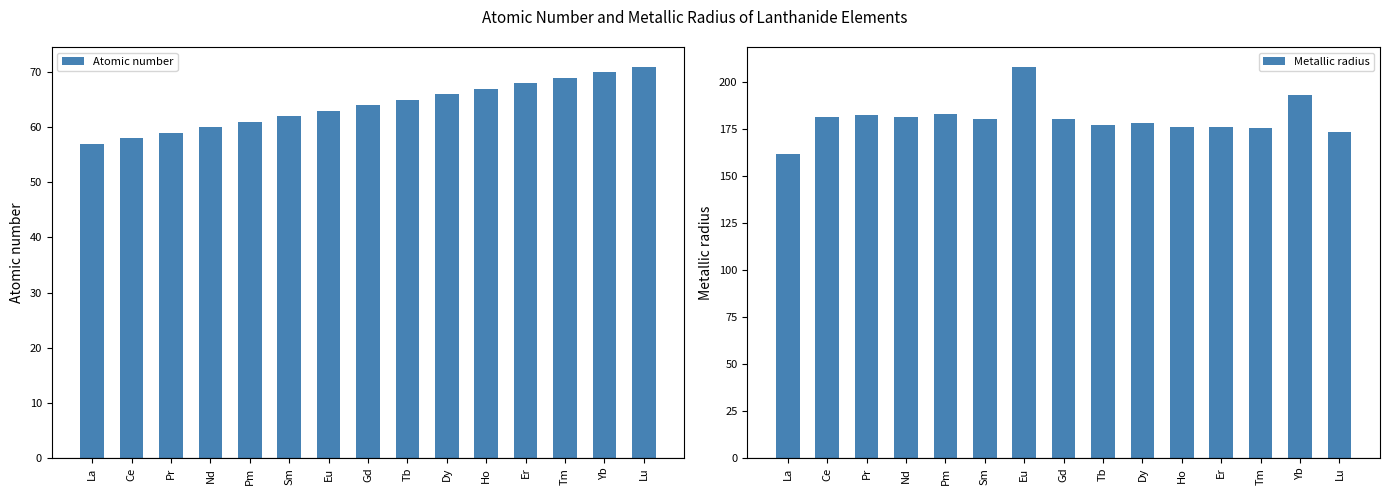

The Atomic number series shows 62.0 at Sm. True or false?

True